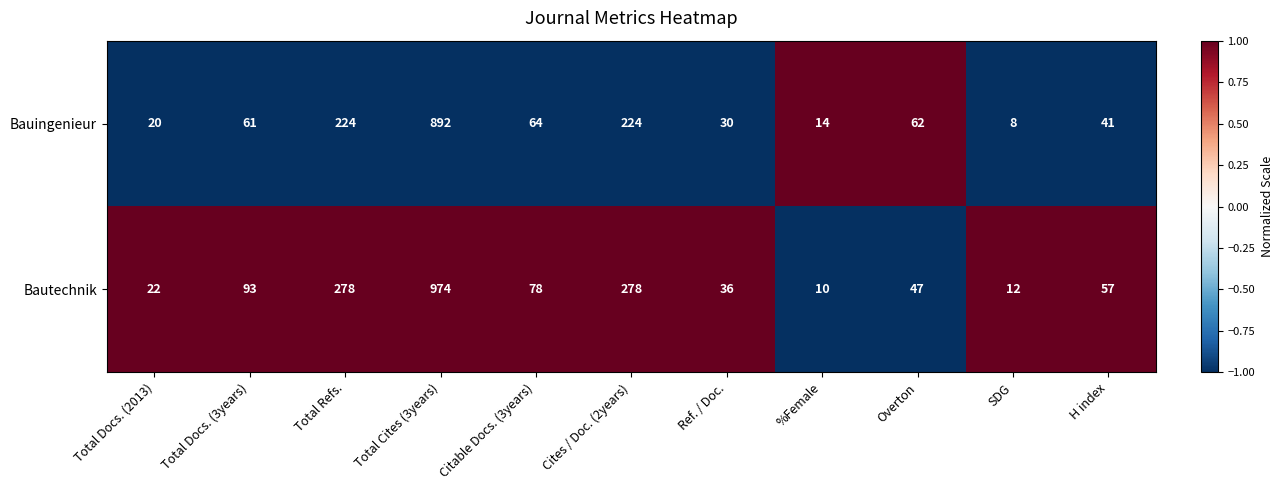

What is the difference between the maximum and minimum values in the Bauingenieur series?

884